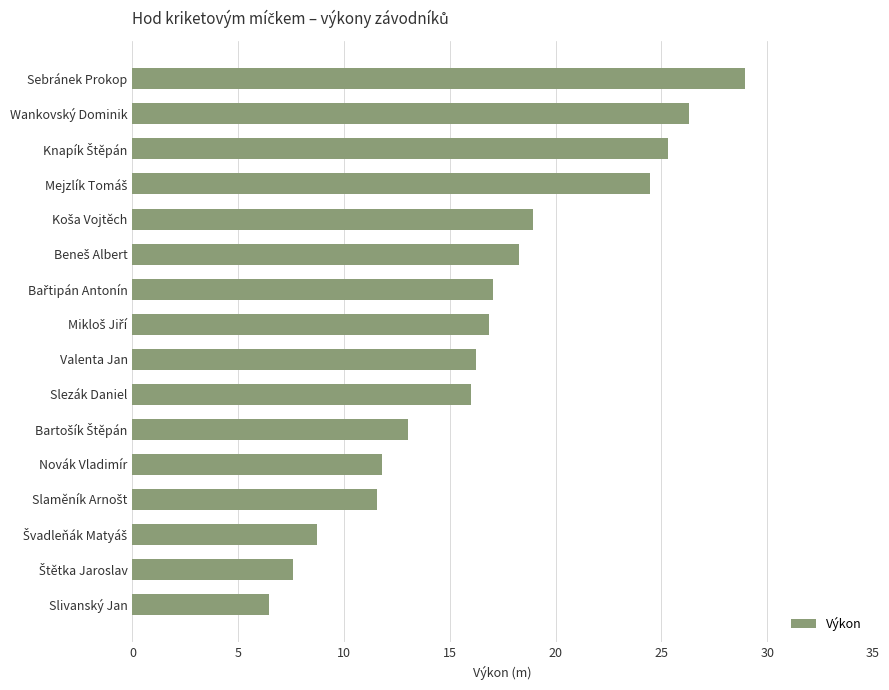

How many bars are there in total?

16